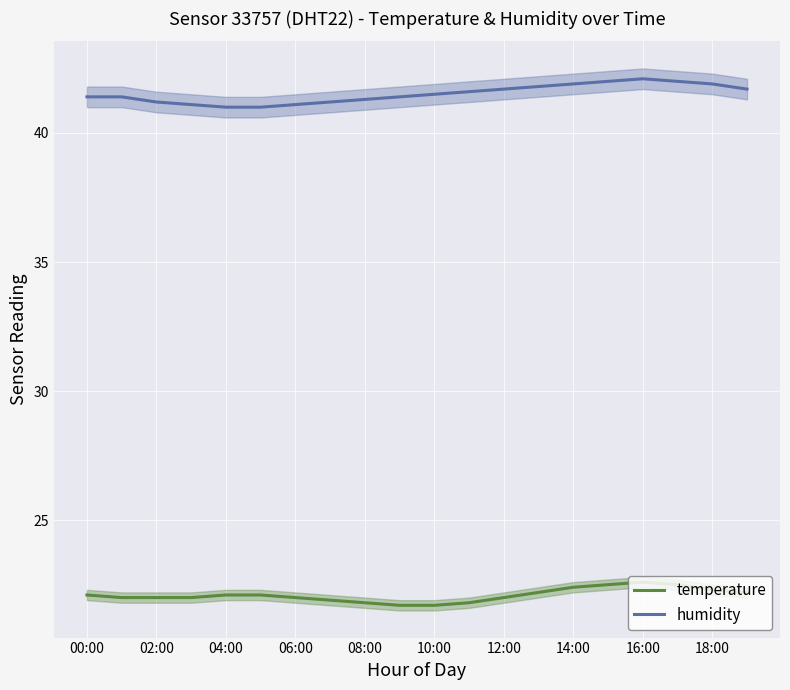

True or false: humidity and temperature cross at least once.

False